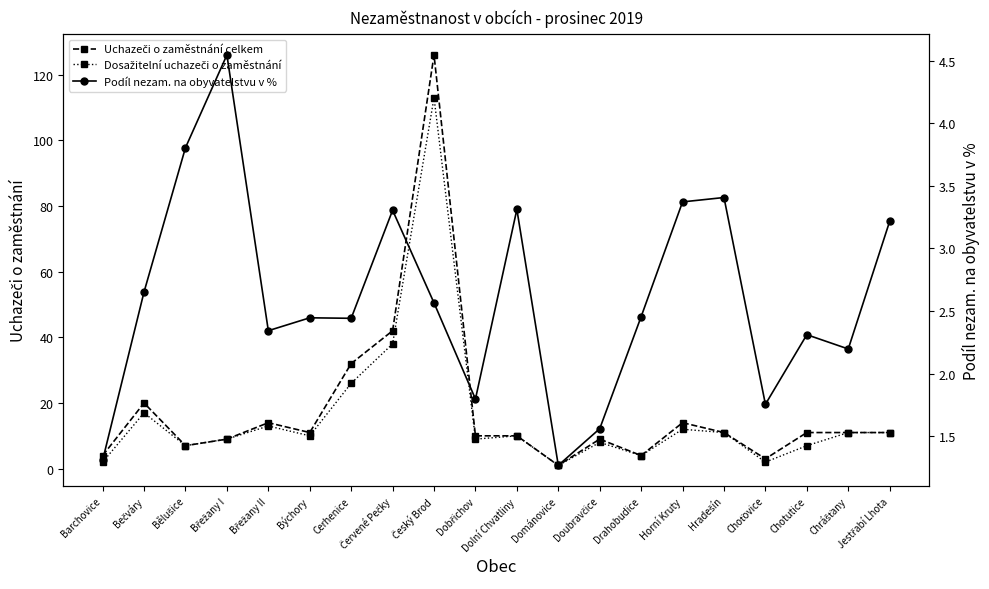

What are all the series names shown in the legend?

Uchazeči o zaměstnání celkem, Dosažitelní uchazeči o zaměstnání, Podíl nezam. na obyvatelstvu v %